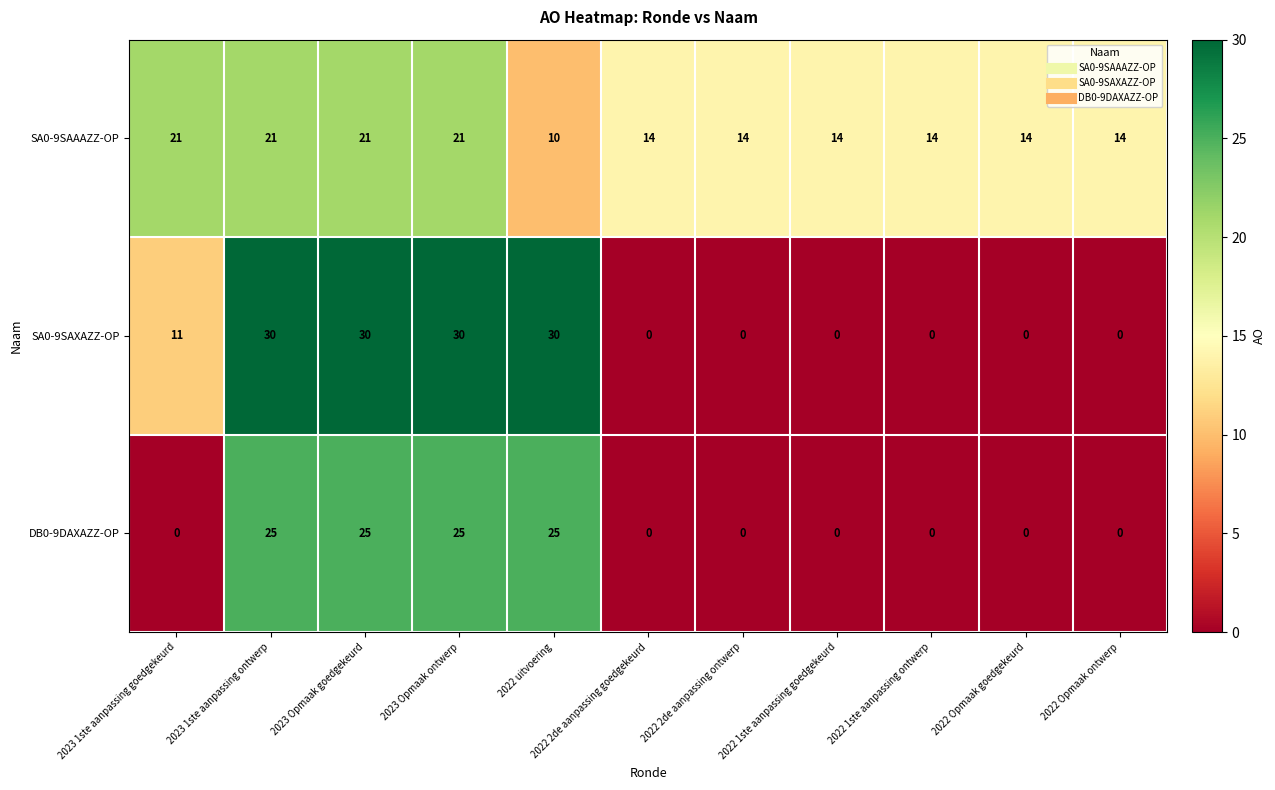

At how many categories does at least one series exceed 10?

11